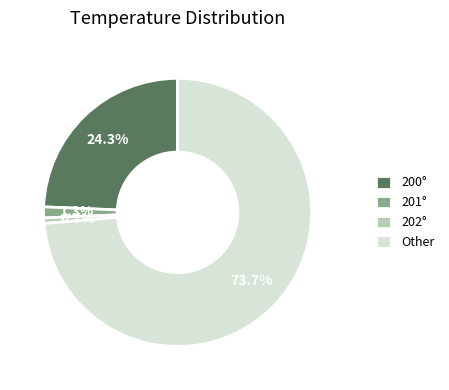

What portion of the pie excludes 202°?

99.3%